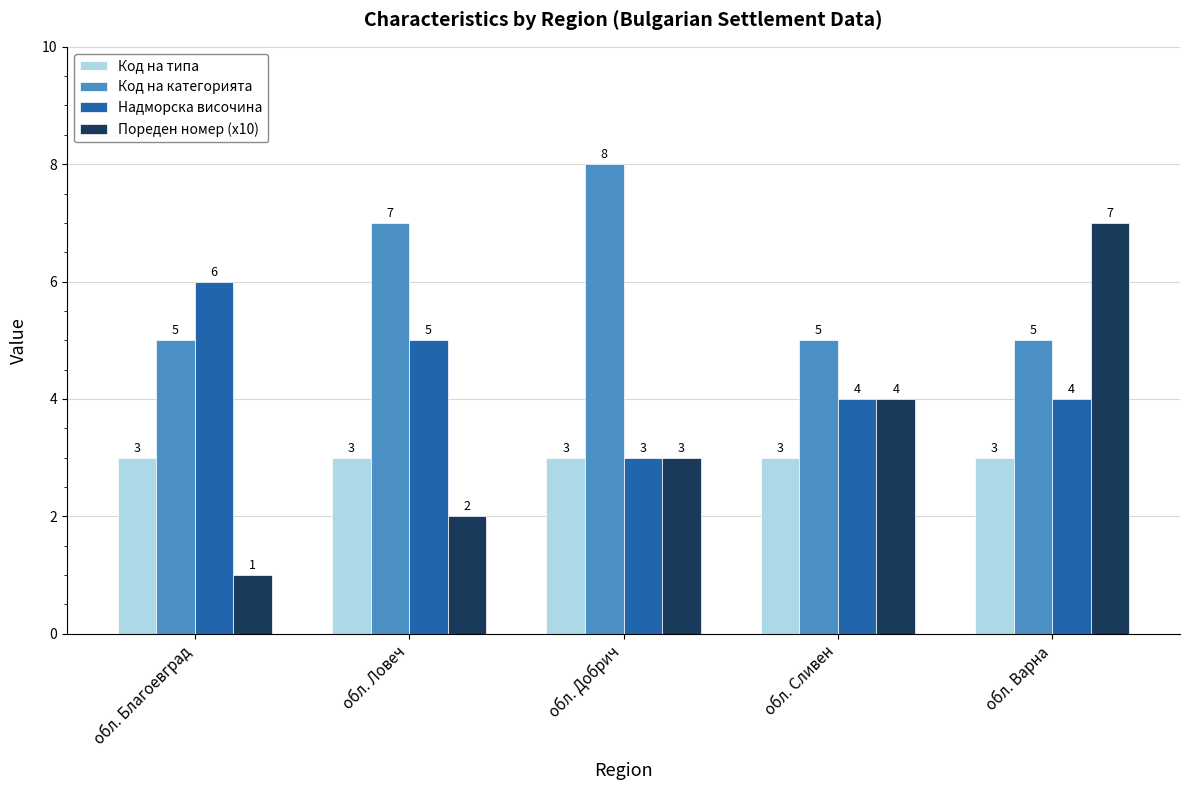

At which label is Пореден номер (x10) closest to 4?

обл. Сливен